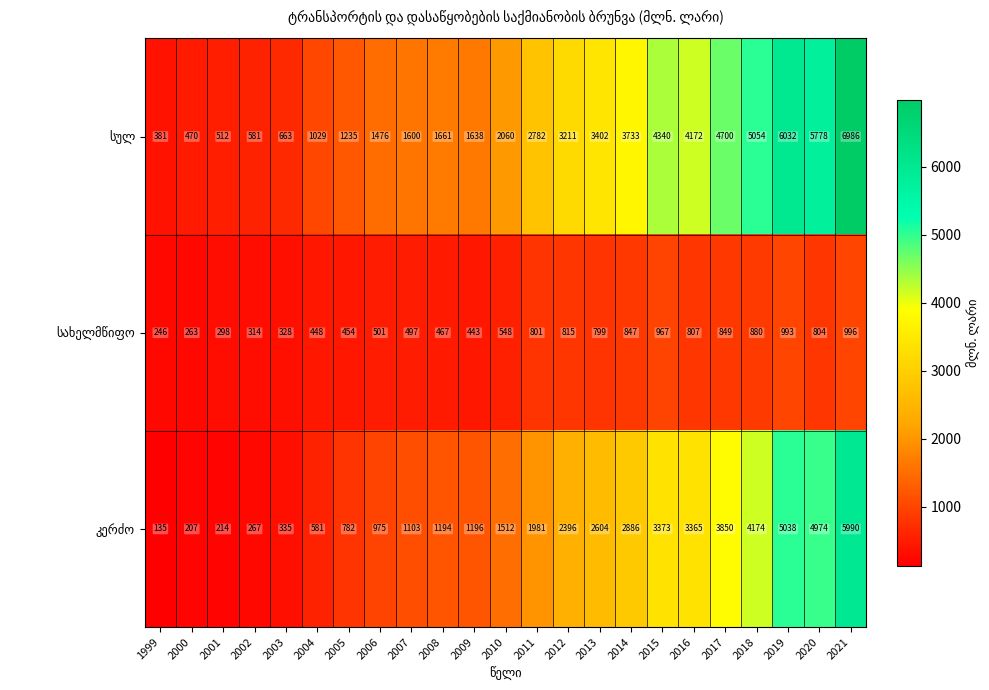

What is the difference between the highest and lowest values at 2004?

581